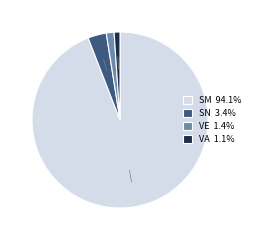

How many slices are in this pie chart?

4